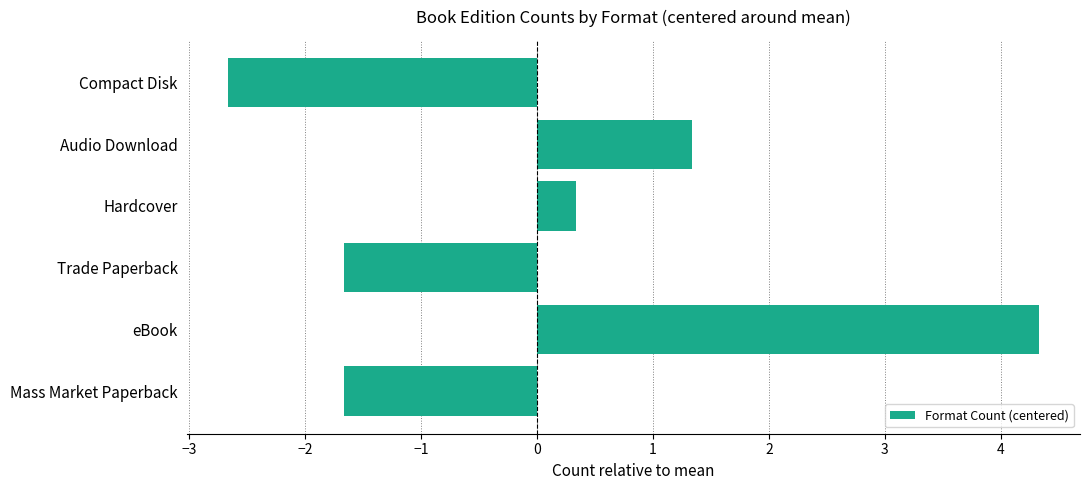

What is the greatest value displayed?

4.3